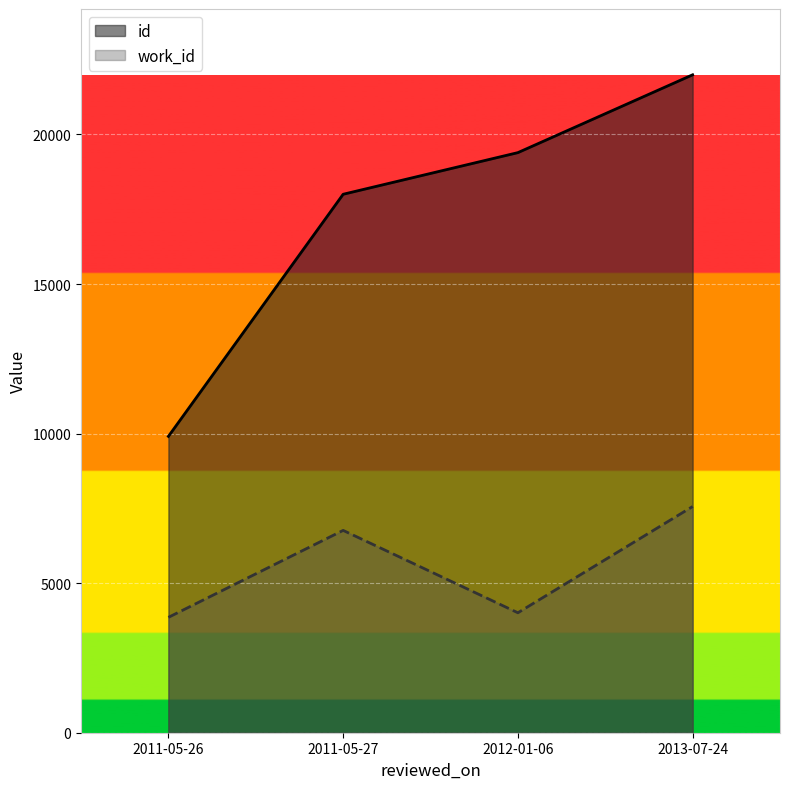

Which series has the largest total across all categories?

id